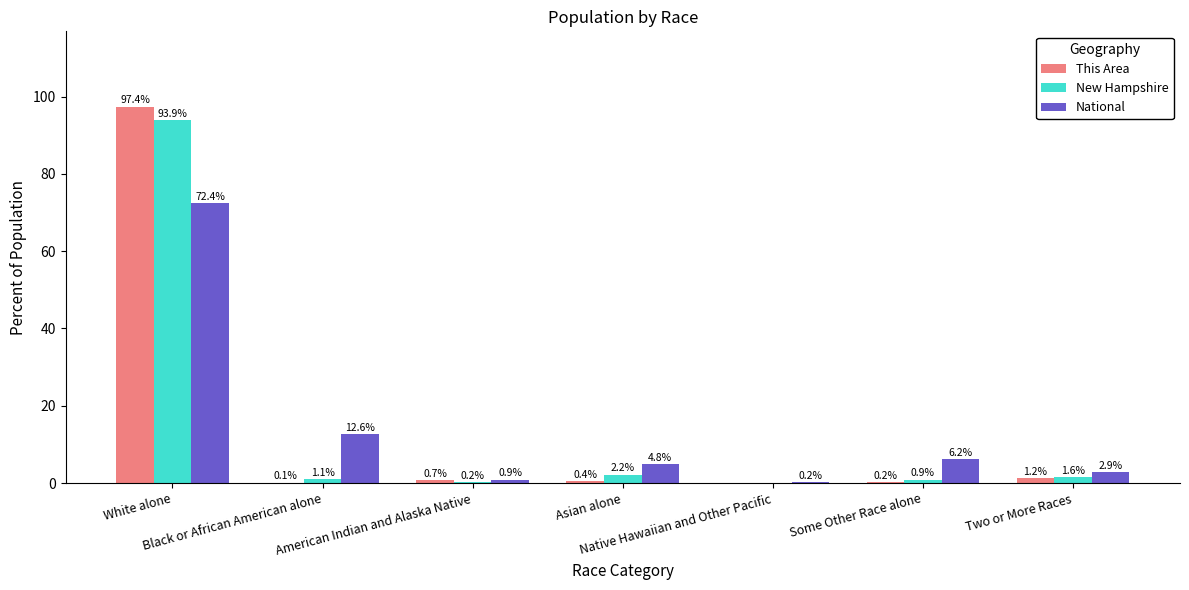

What is the greatest value displayed?

97.4